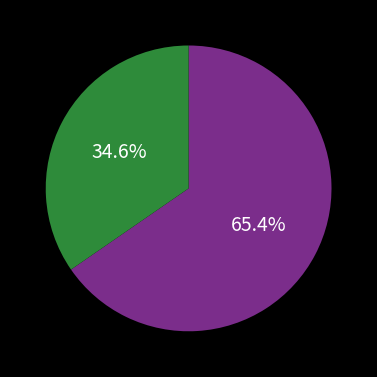

Is there any slice that represents more than half of the pie?

Yes